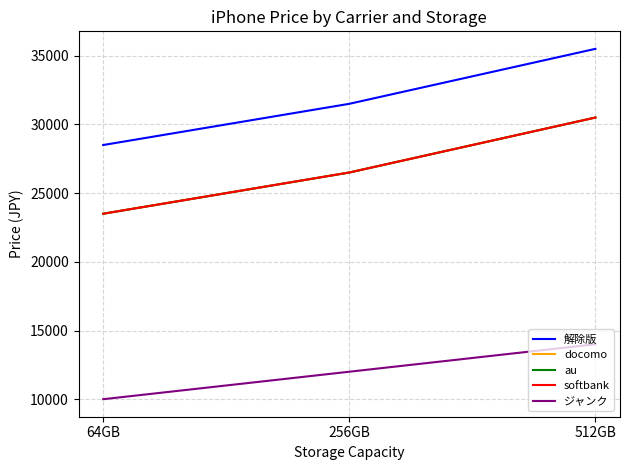

Between 512GB and 64GB, which is larger?

512GB